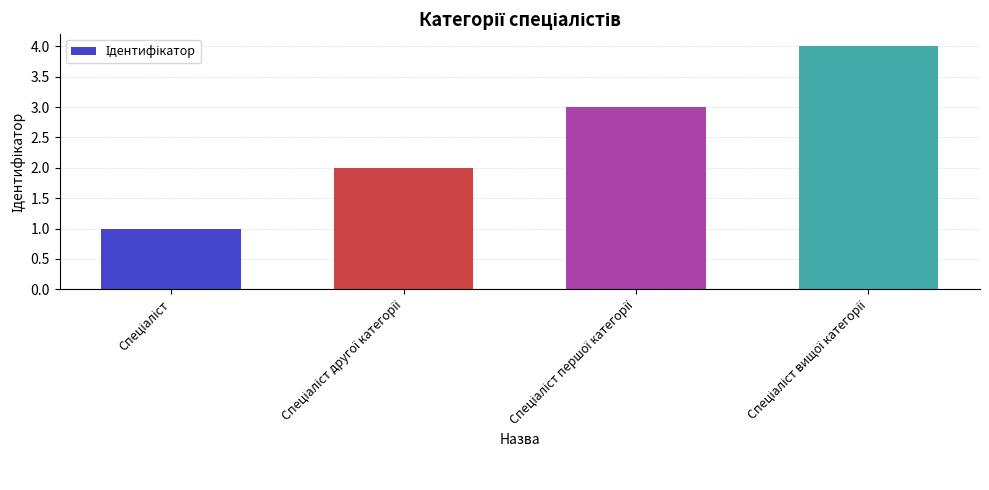

What is the difference between the maximum and minimum values?

3